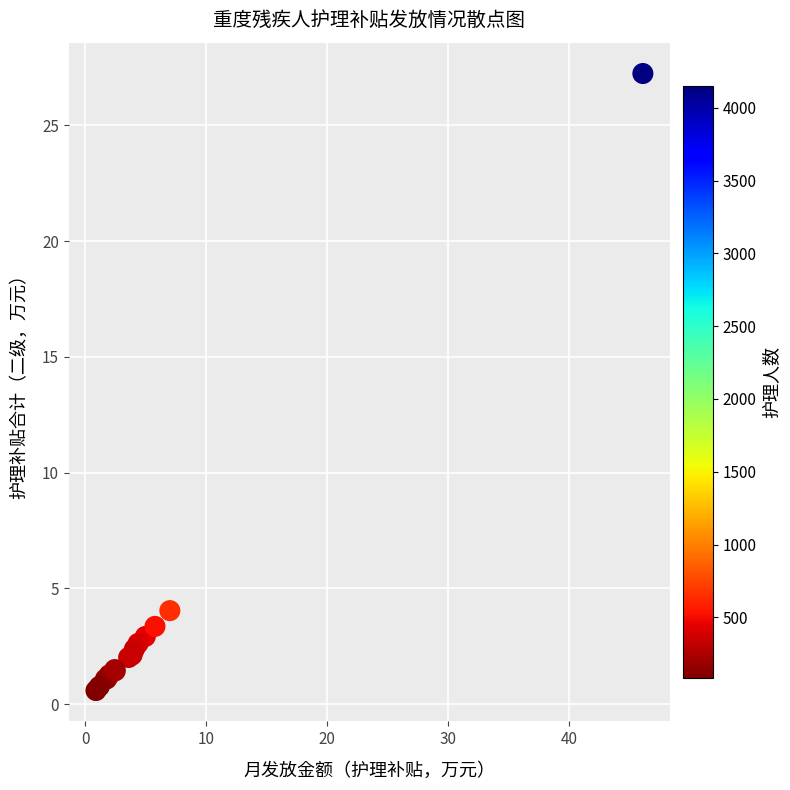

What Y value in the scatter plot is closest to 13?

4.0